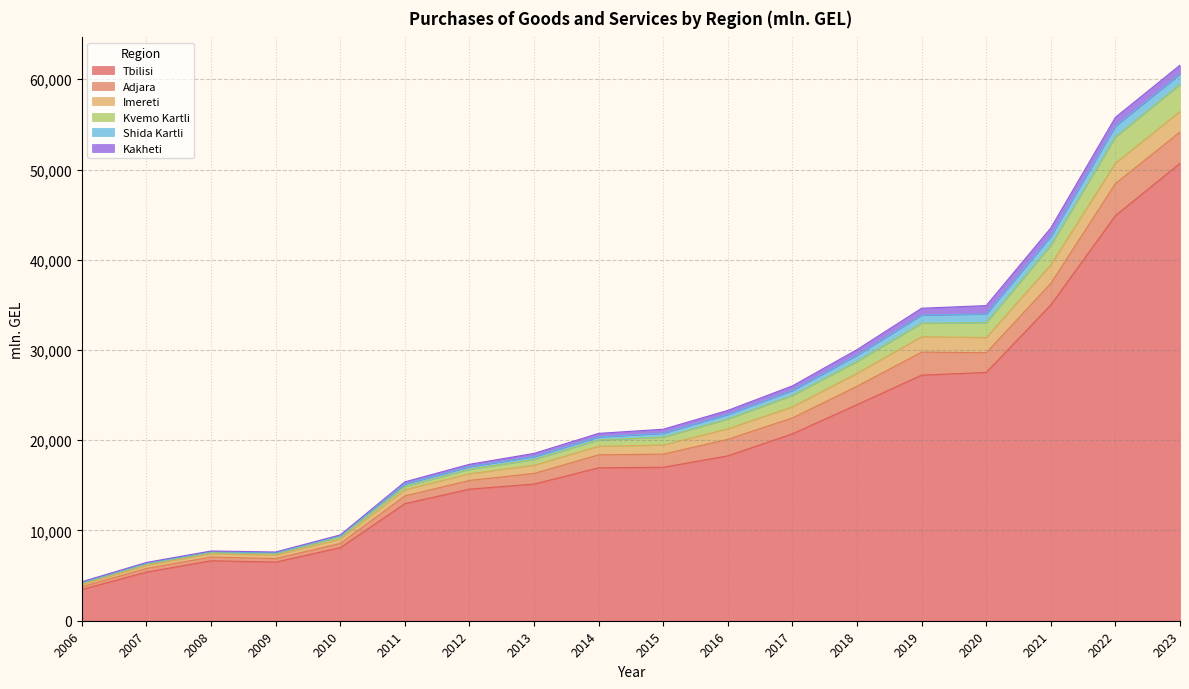

Which has a higher value, 2009 or 2022?

2022